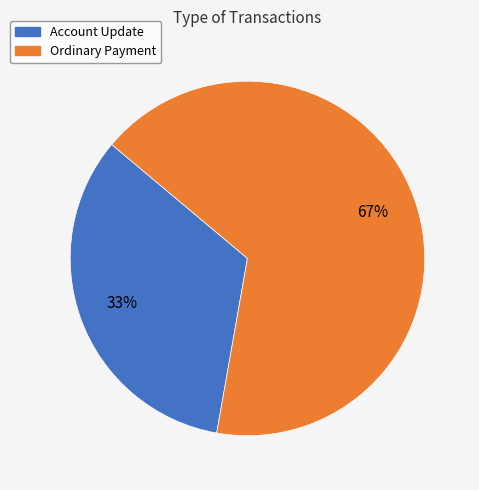

Approximately how many times larger is the value at Ordinary Payment compared to Account Update?

2.0